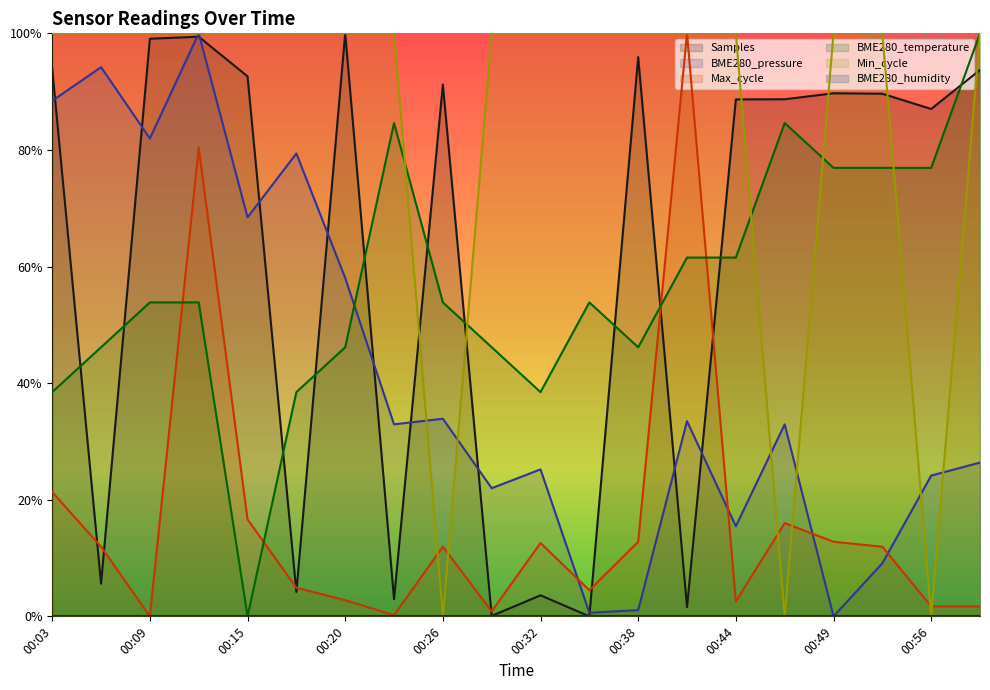

Reading left to right, transcribe all the data shown in this chart.

BME280_temperature: 00:03=0.4	00:06=0.5	00:09=0.5	00:12=0.5	00:15=0.0	00:17=0.4	00:20=0.5	00:23=0.8	00:26=0.5	00:29=0.5	00:32=0.4	00:35=0.5	00:38=0.5	00:41=0.6	00:44=0.6	00:47=0.8	00:49=0.8	00:52=0.8	00:56=0.8	00:59=1.0
BME280_pressure: 00:03=0.9	00:06=0.9	00:09=0.8	00:12=1.0	00:15=0.7	00:17=0.8	00:20=0.6	00:23=0.3	00:26=0.3	00:29=0.2	00:32=0.3	00:35=0.0	00:38=0.0	00:41=0.3	00:44=0.2	00:47=0.3	00:49=0.0	00:52=0.1	00:56=0.2	00:59=0.3
Min_cycle: 00:03=1.0	00:06=1.0	00:09=1.0	00:12=1.0	00:15=1.0	00:17=1.0	00:20=1.0	00:23=1.0	00:26=0.0	00:29=1.0	00:32=1.0	00:35=1.0	00:38=1.0	00:41=1.0	00:44=1.0	00:47=0.0	00:49=1.0	00:52=1.0	00:56=0.0	00:59=1.0
Max_cycle: 00:03=0.2	00:06=0.1	00:09=0.0	00:12=0.8	00:15=0.2	00:17=0.0	00:20=0.0	00:23=0.0	00:26=0.1	00:29=0.0	00:32=0.1	00:35=0.0	00:38=0.1	00:41=1.0	00:44=0.0	00:47=0.2	00:49=0.1	00:52=0.1	00:56=0.0	00:59=0.0
Samples: 00:03=0.9	00:06=0.1	00:09=1.0	00:12=1.0	00:15=0.9	00:17=0.0	00:20=1.0	00:23=0.0	00:26=0.9	00:29=0.0	00:32=0.0	00:35=0.0	00:38=1.0	00:41=0.0	00:44=0.9	00:47=0.9	00:49=0.9	00:52=0.9	00:56=0.9	00:59=0.9